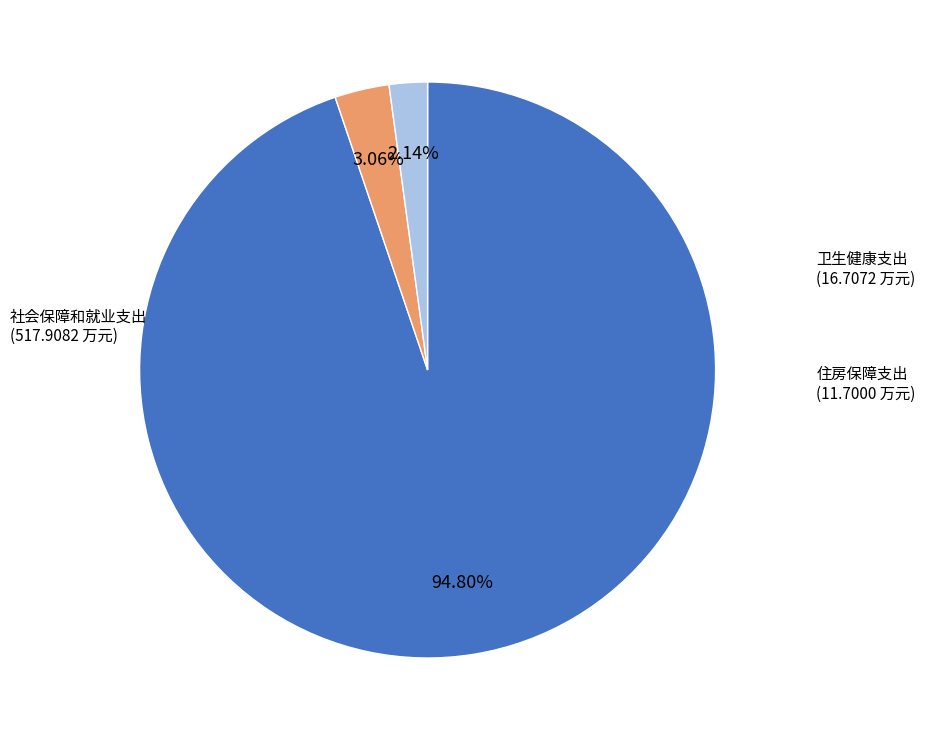

Is there a majority slice in this chart?

Yes